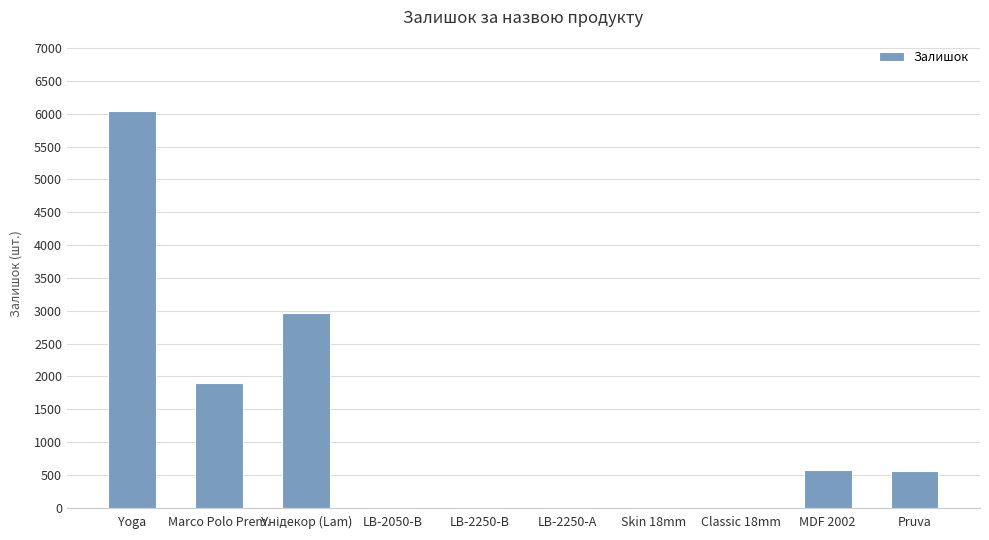

Is it true that the value at Yoga is 10155?

False